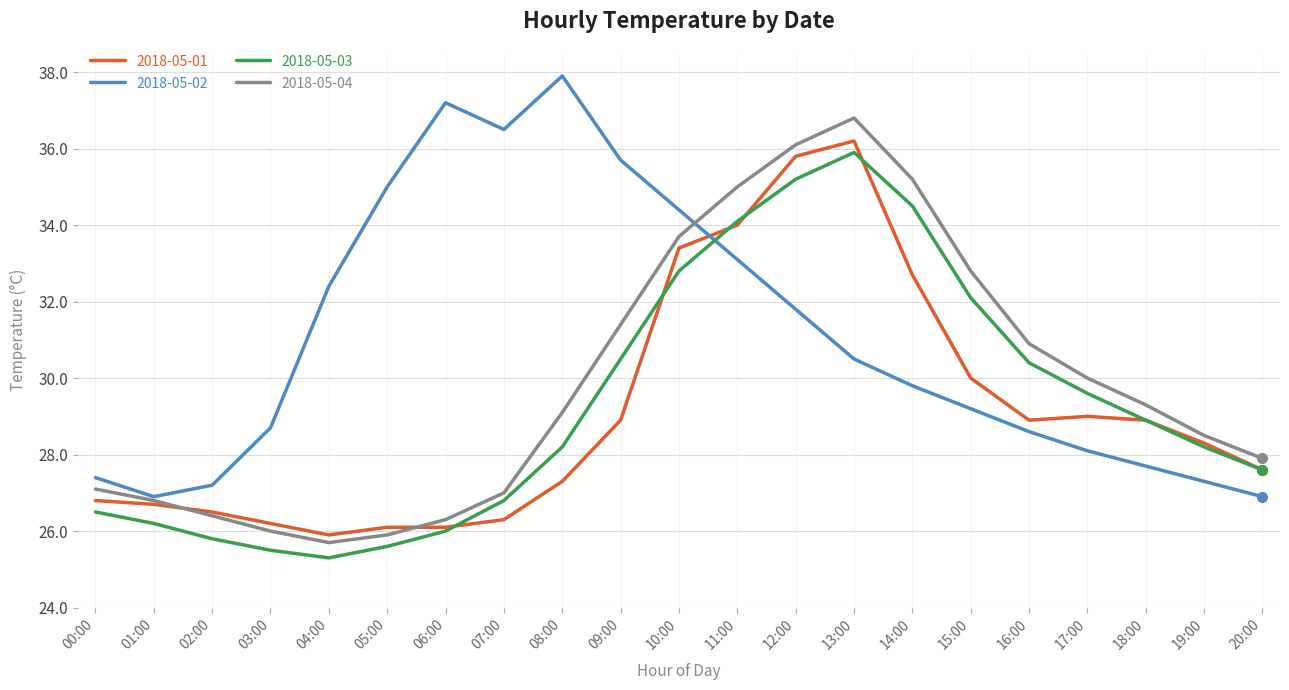

True or false: 2018-05-03 has a value of 14.2 at 07:00.

False